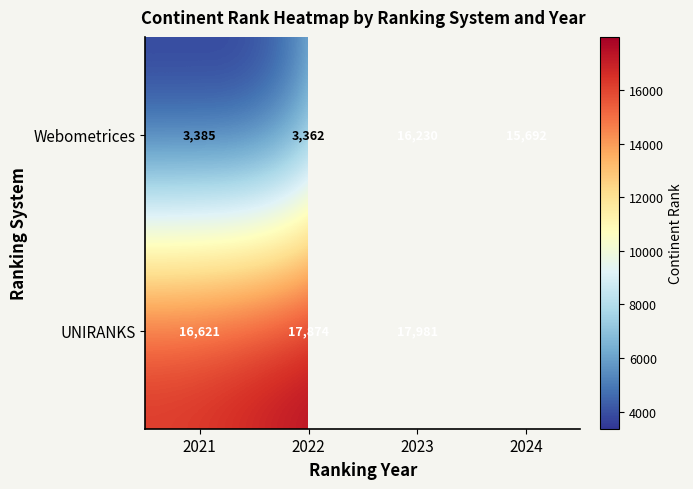

Between 2024 and 2022, which is larger?

2024